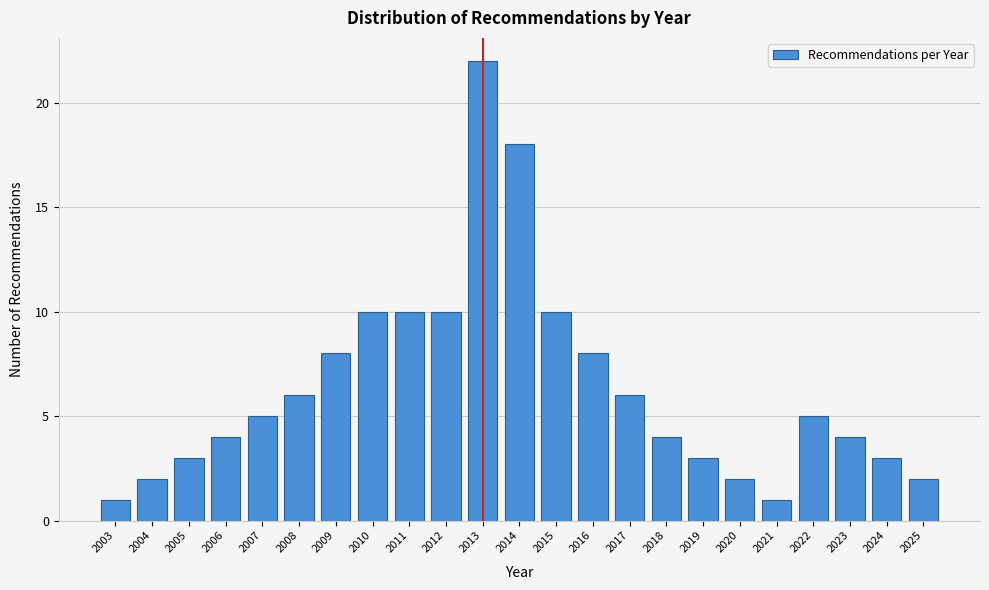

Reading left to right, what are all the values shown in this chart?

2003=1	2004=2	2005=3	2006=4	2007=5	2008=6	2009=8	2010=10	2011=10	2012=10	2013=22	2014=18	2015=10	2016=8	2017=6	2018=4	2019=3	2020=2	2021=1	2022=5	2023=4	2024=3	2025=2